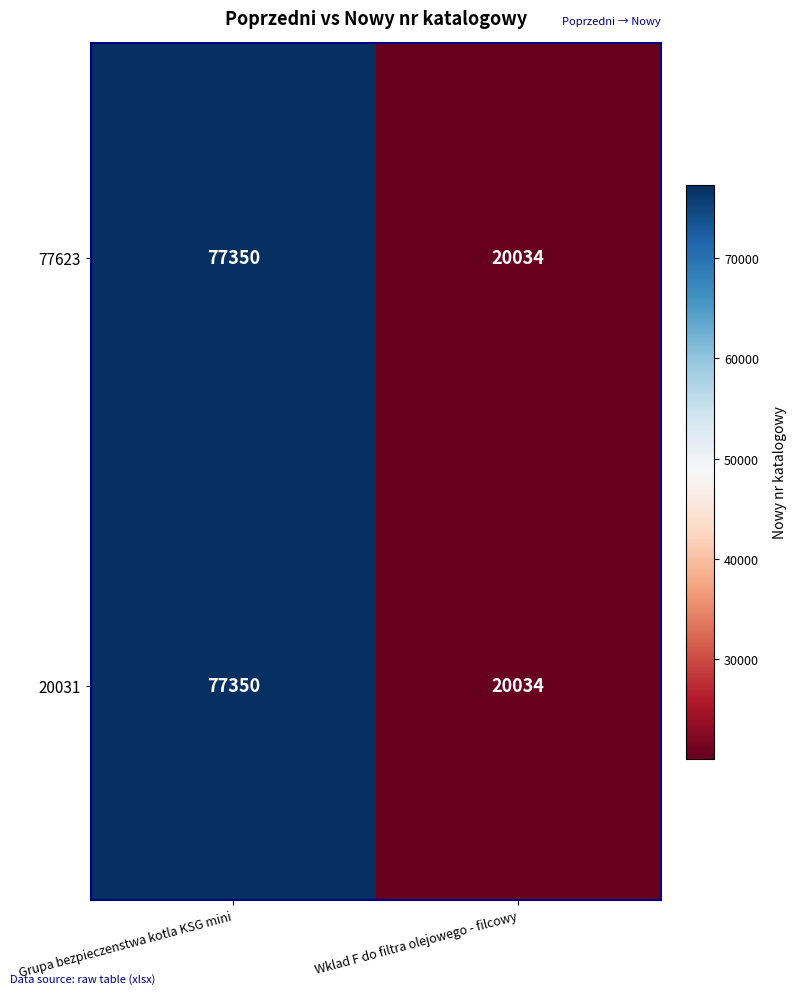

Is it true that 20031 equals 20034 at Wklad F do filtra olejowego - filcowy?

True